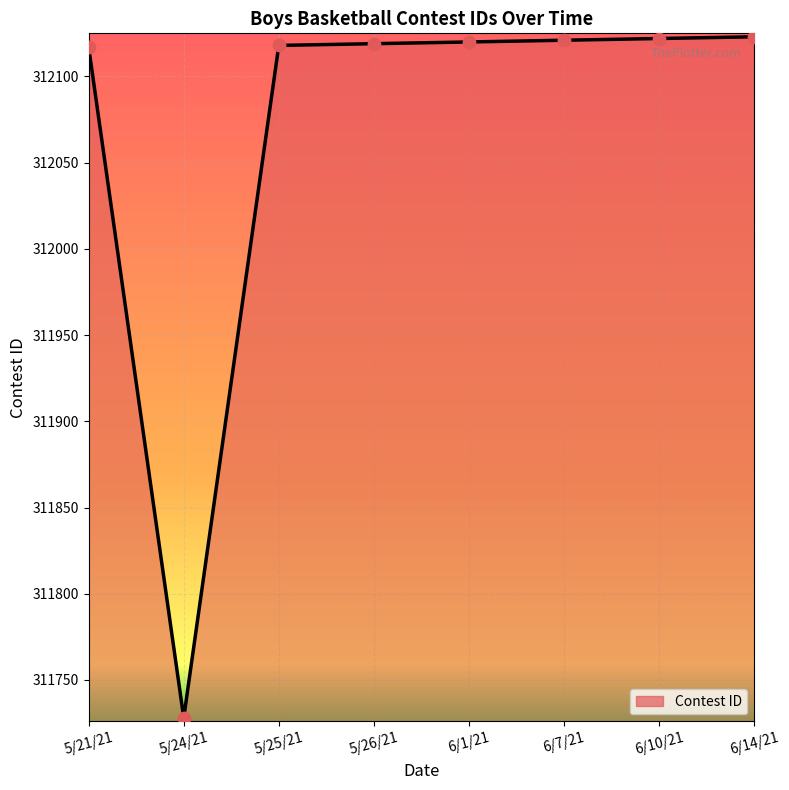

Which has a higher value, 6/14/21 or 5/24/21?

6/14/21